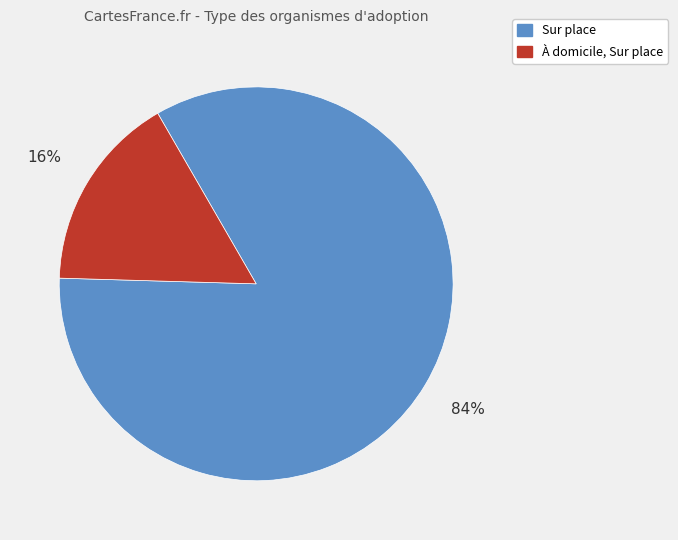

Is there any slice that represents more than half of the pie?

Yes